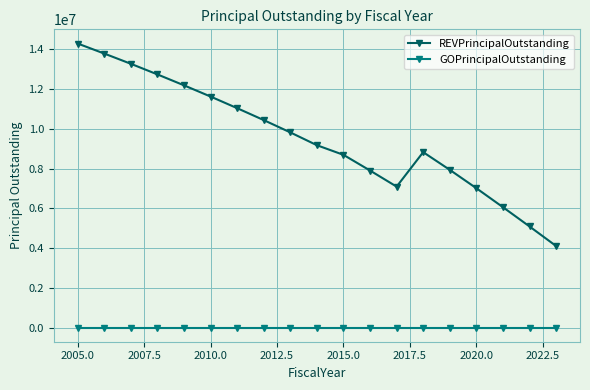

Which series has the largest range (max minus min)?

REVPrincipalOutstanding